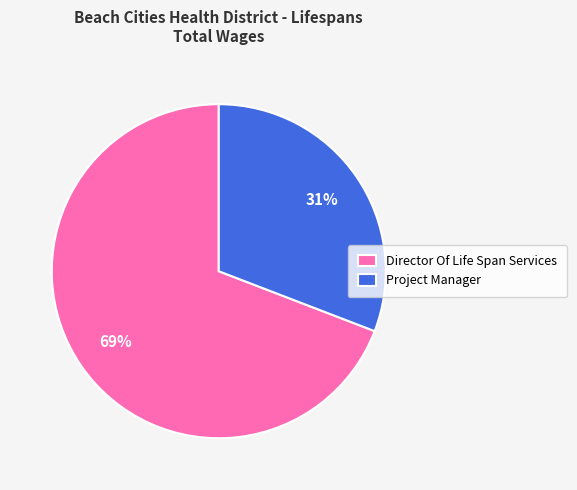

Rank the categories by value from highest to lowest.

Director Of Life Span Services, Project Manager